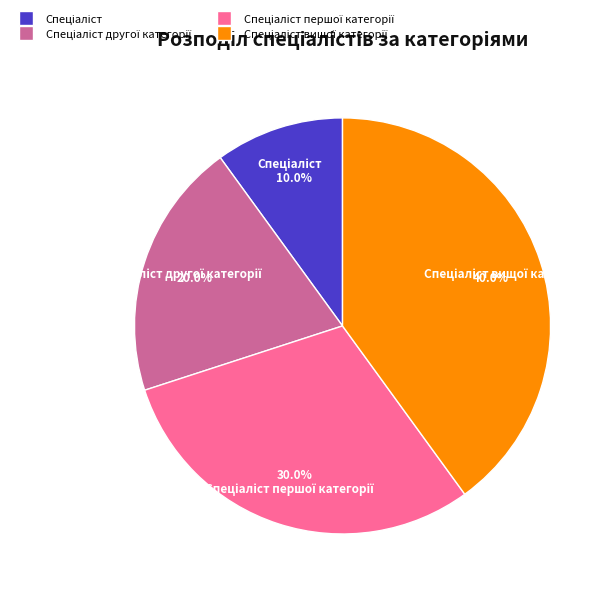

Is there any slice that represents more than half of the pie?

No